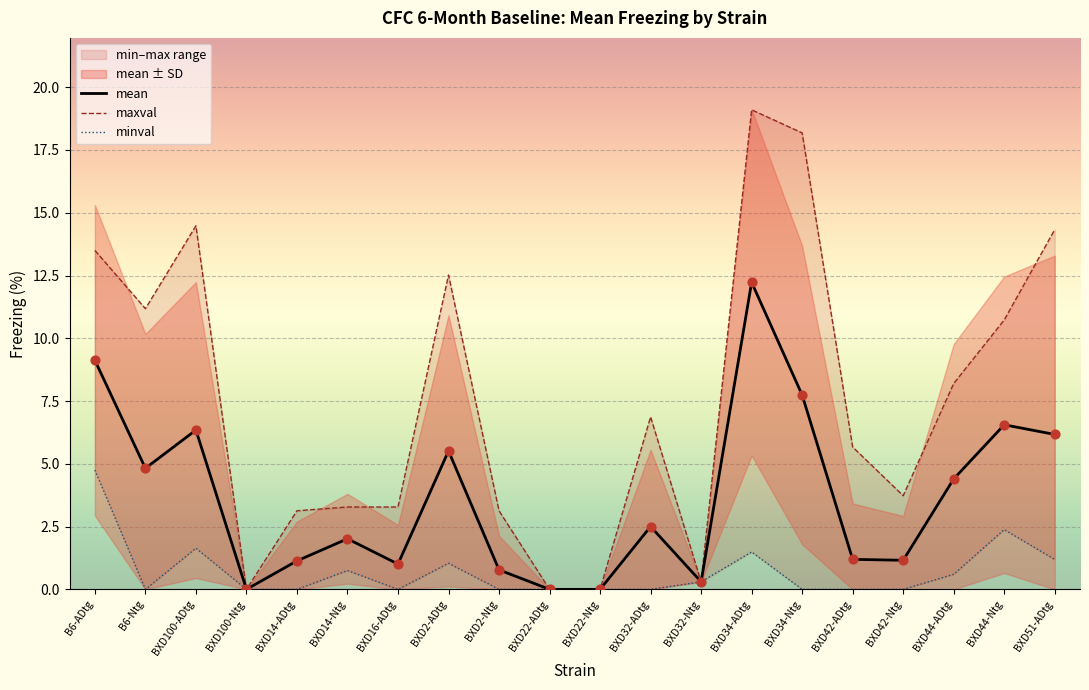

At which category is the sum across all series the highest?

BXD34-ADtg